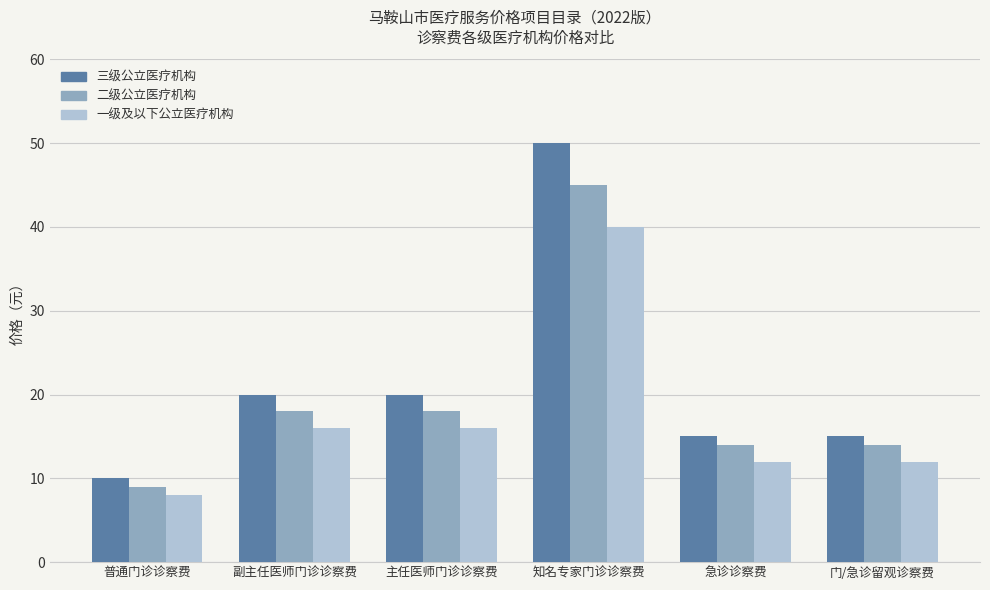

Is it true that 二级公立医疗机构 equals 12 at 主任医师门诊诊察费?

False